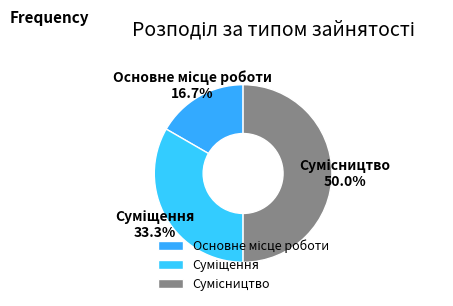

The Сумісництво slice represents 40% of the pie. True or false?

False